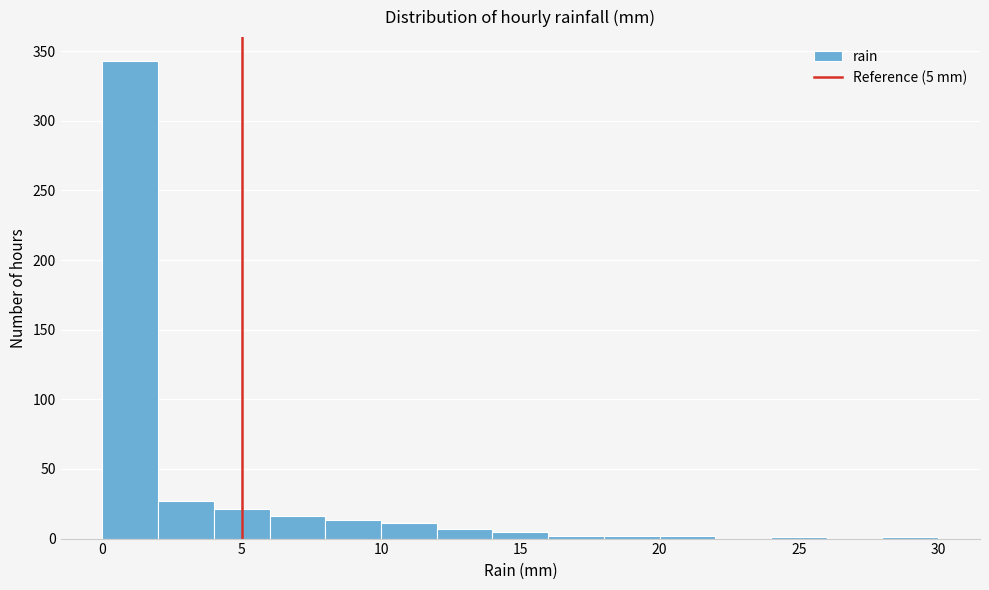

Which range on the x-axis has the tallest bar?

0 to 2